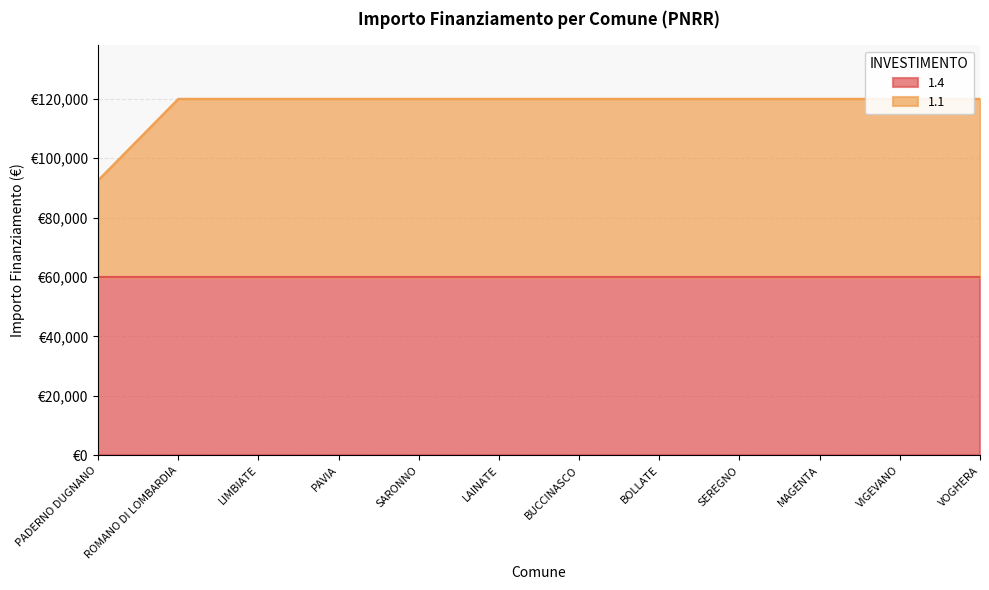

Reading right to left, extract all data points from this chart.

VOGHERA=119932	VIGEVANO=119932	MAGENTA=119932	SEREGNO=119932	BOLLATE=119932	BUCCINASCO=119932	LAINATE=119932	SARONNO=119932	PAVIA=119932	LIMBIATE=119932	ROMANO DI LOMBARDIA=119932	PADERNO DUGNANO=92555